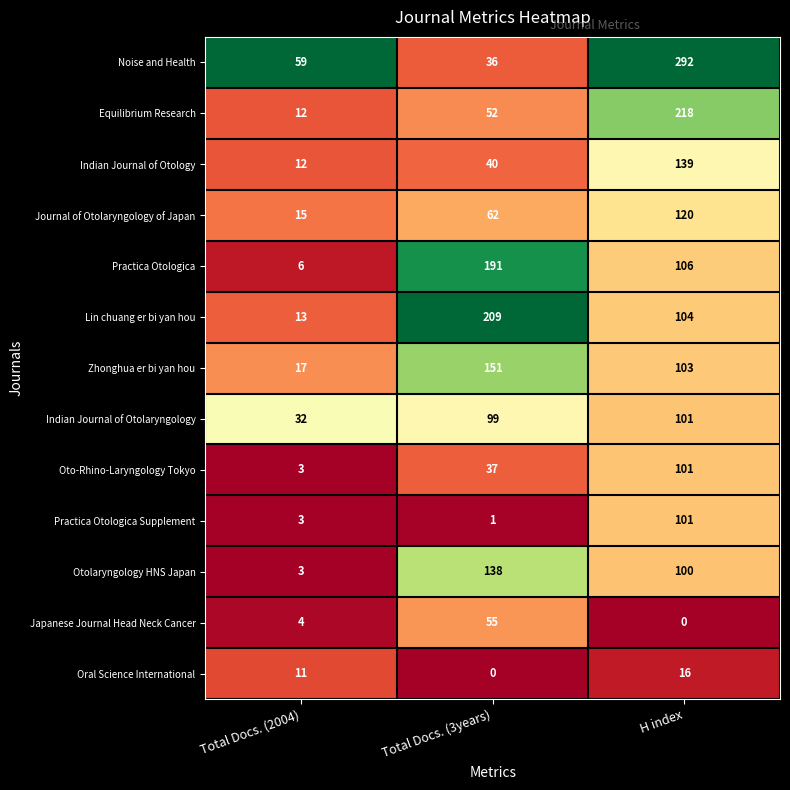

What is the sum of all Noise and Health values?

387